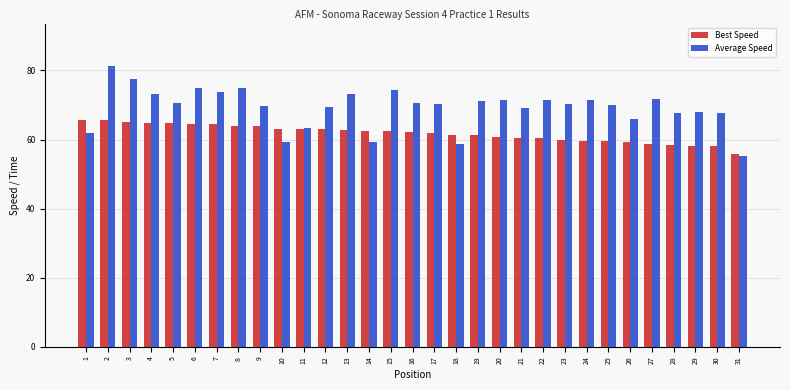

What is the sum of all Average Speed values?

2146.6